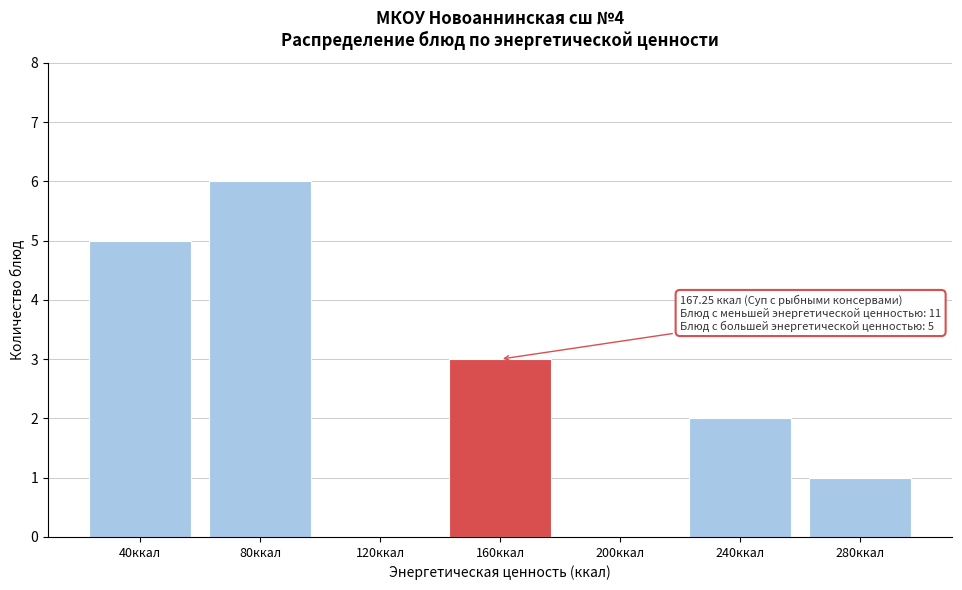

Reading left to right, transcribe all the data shown in this chart.

40ккал=5	80ккал=6	120ккал=0	160ккал=3	200ккал=0	240ккал=2	280ккал=1